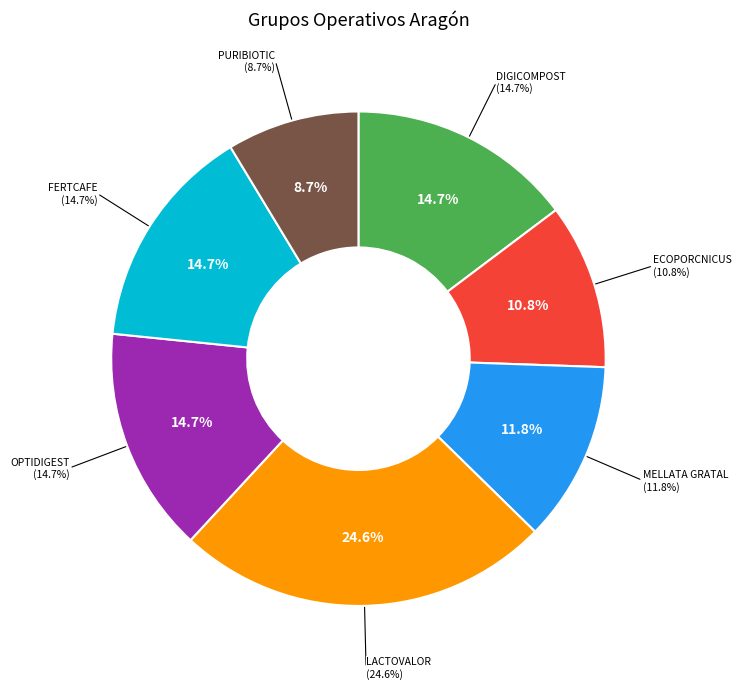

True or false: DIGICOMPOST accounts for 15% of the total.

True